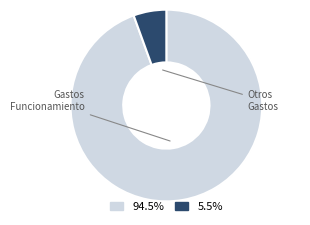

Is there any slice that represents more than half of the pie?

Yes